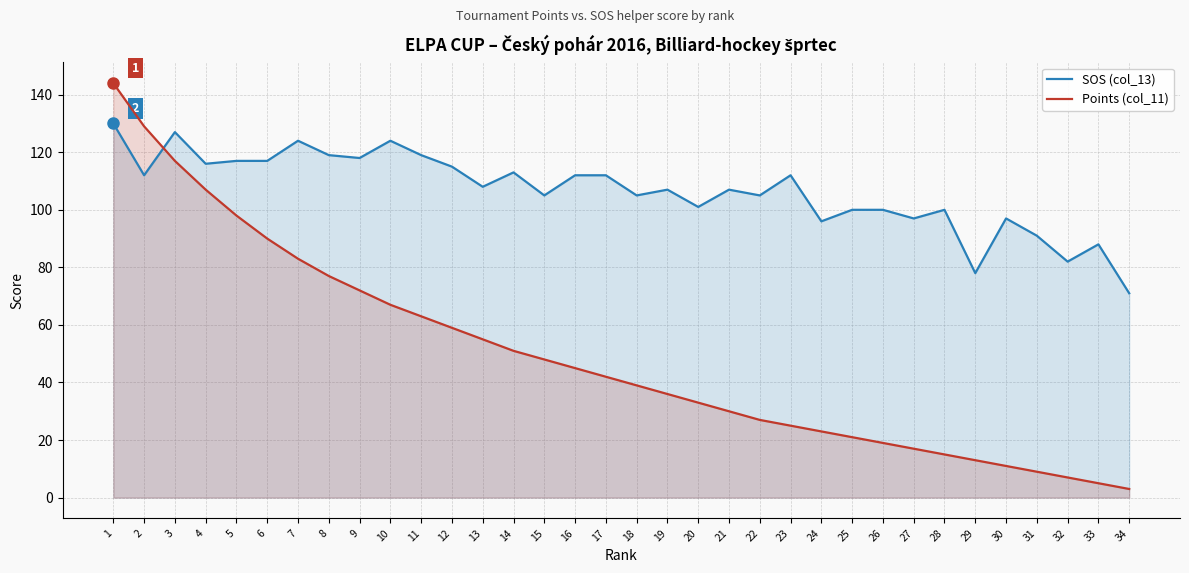

Does the chart display data point markers on the line(s)?

No